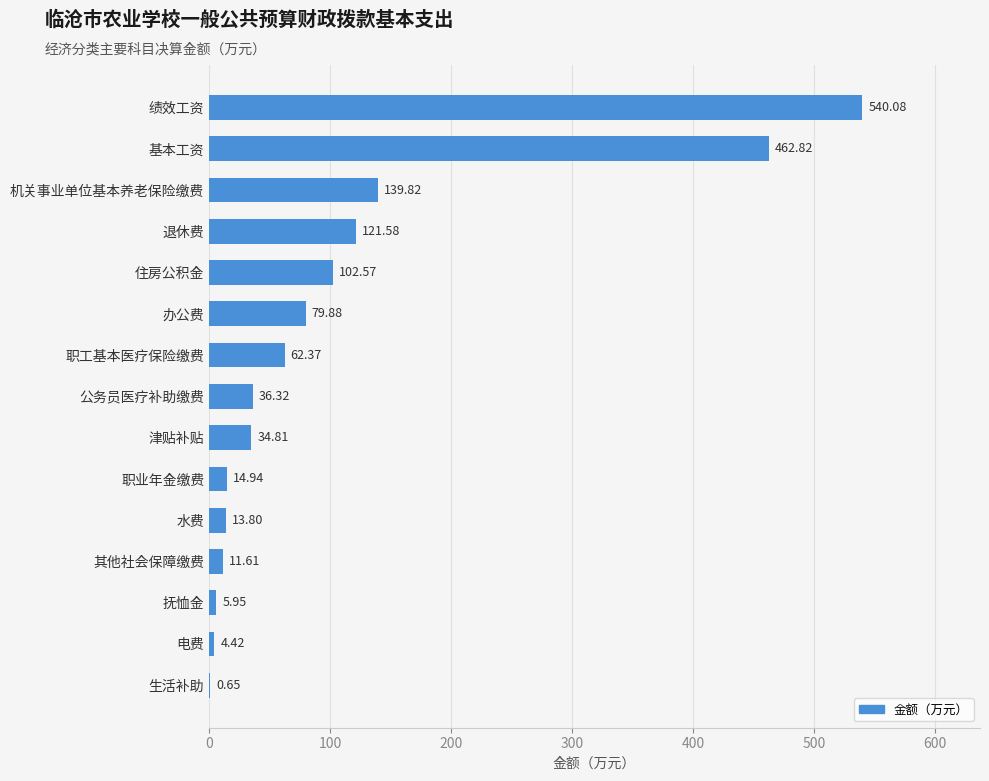

Between 基本工资 and 办公费, which is larger?

基本工资